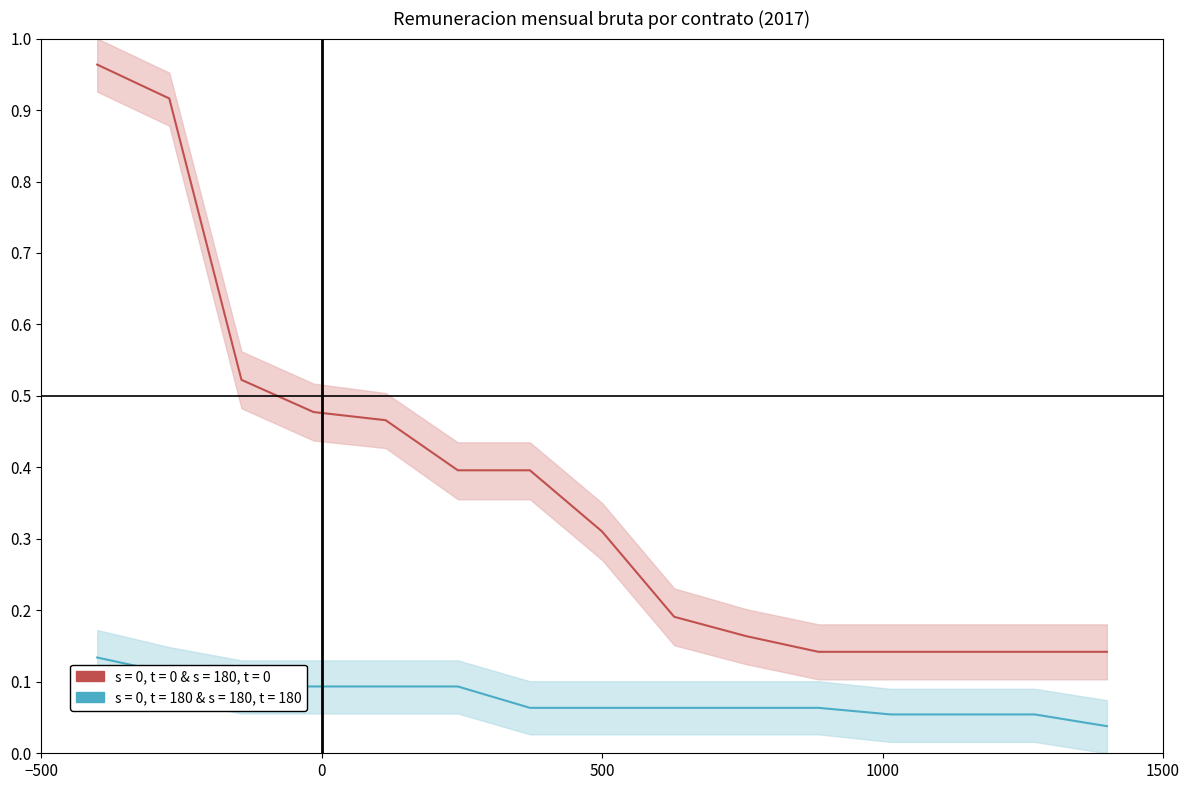

Reading left to right, extract all data points from this chart.

s = 0, t = 0 & s = 180, t = 0: 1.0	0.9	0.5	0.5	0.5	0.4	0.4	0.3	0.2	0.2	0.1	0.1	0.1	0.1	0.1
s = 0, t = 180 & s = 180, t = 180: 0.1	0.1	0.1	0.1	0.1	0.1	0.1	0.1	0.1	0.1	0.1	0.1	0.1	0.1	0.0